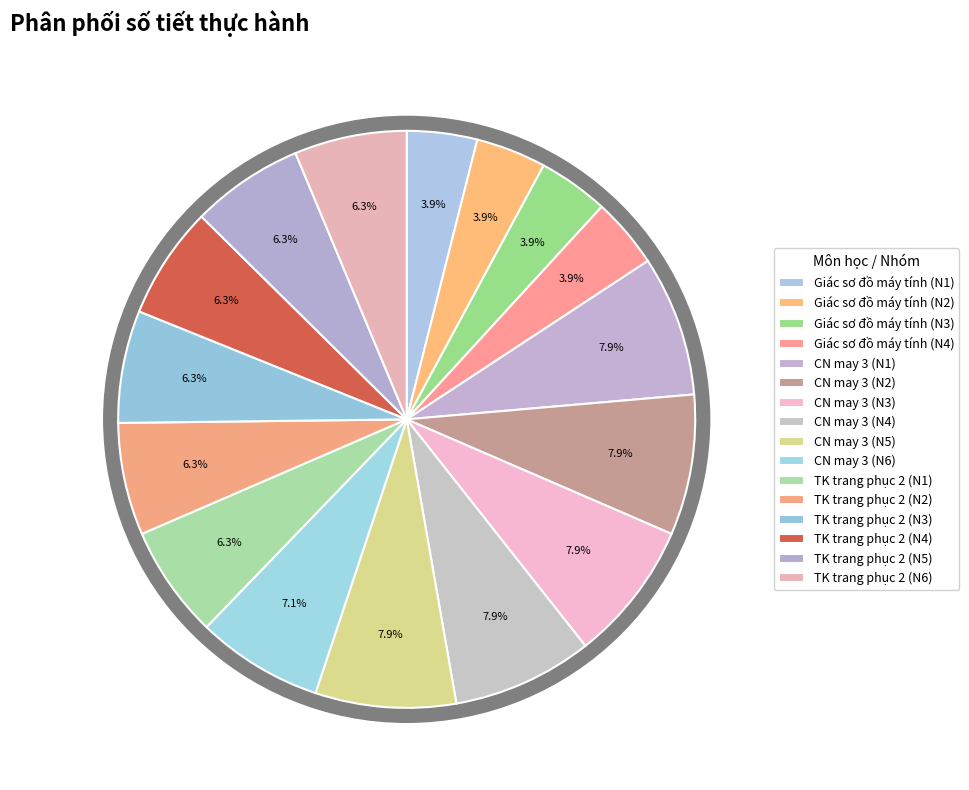

What is the largest slice in the pie chart?

Thực hành Công nghệ may 3 (Nhóm 1)